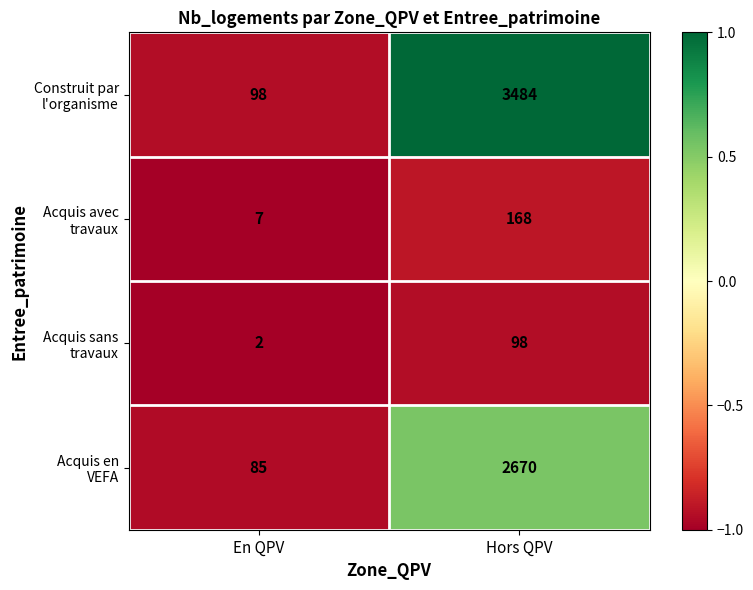

Which label corresponds to the smallest value in the chart?

En QPV